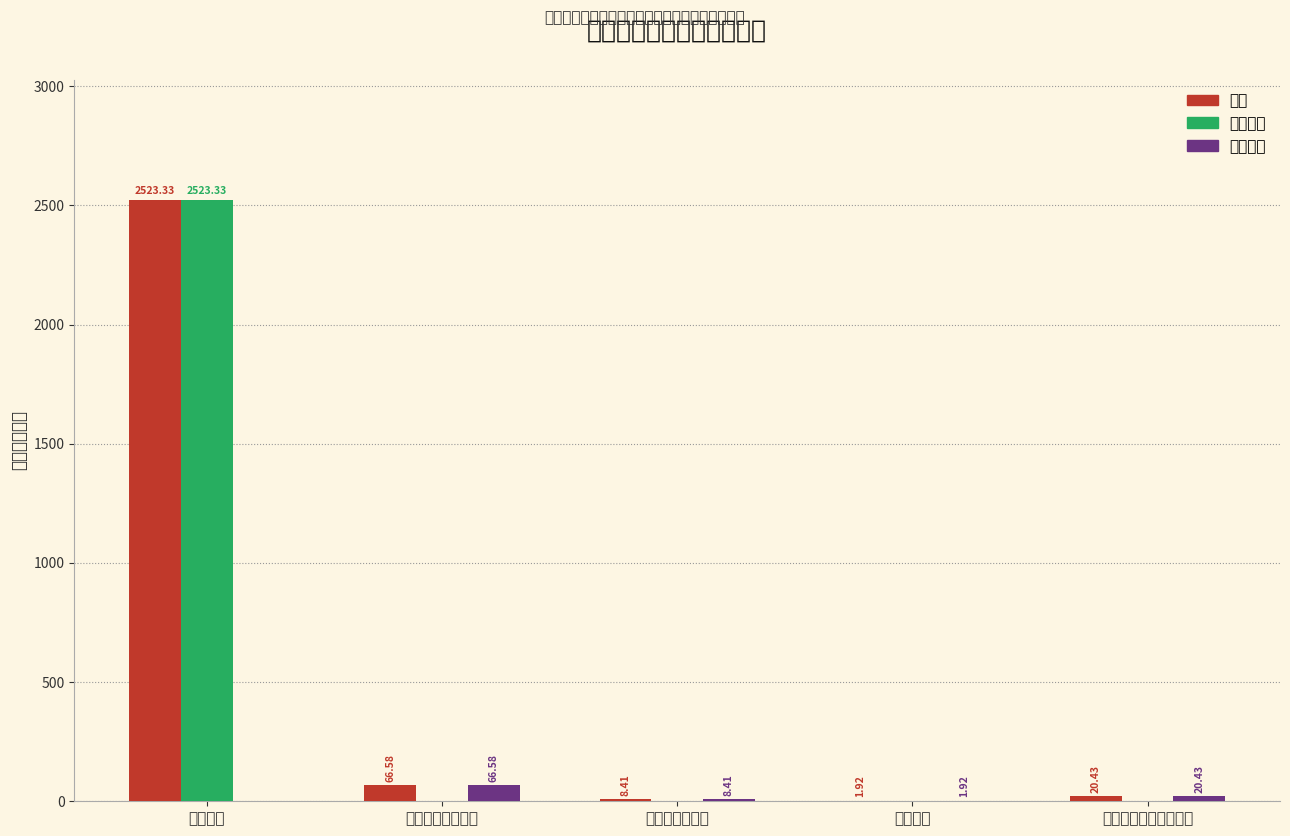

What is the spread (max minus min) of values at 药品事务?

1.9